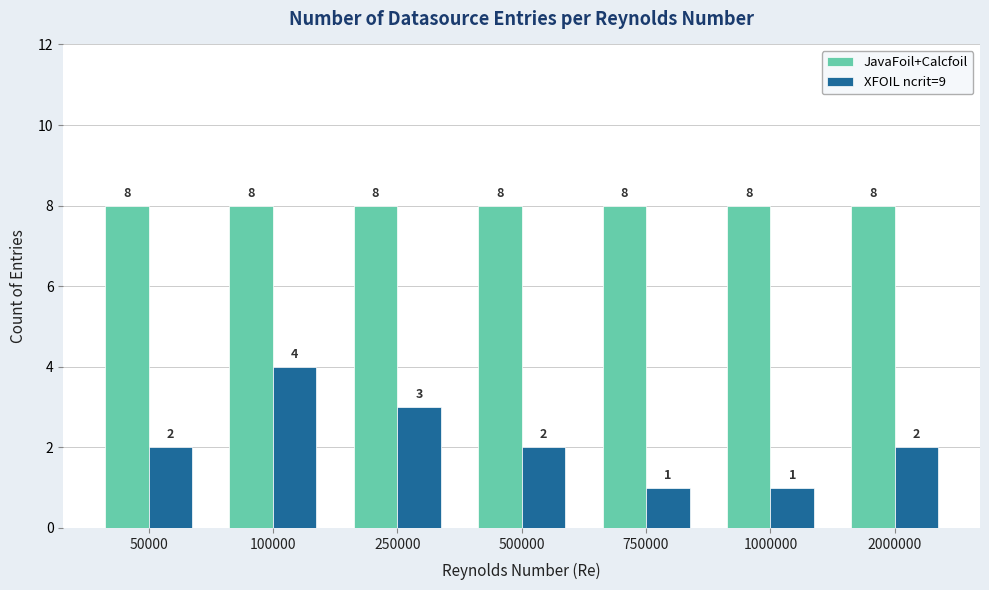

Rank the series at 250000 from lowest to highest value.

XFOIL ncrit=9, JavaFoil+Calcfoil